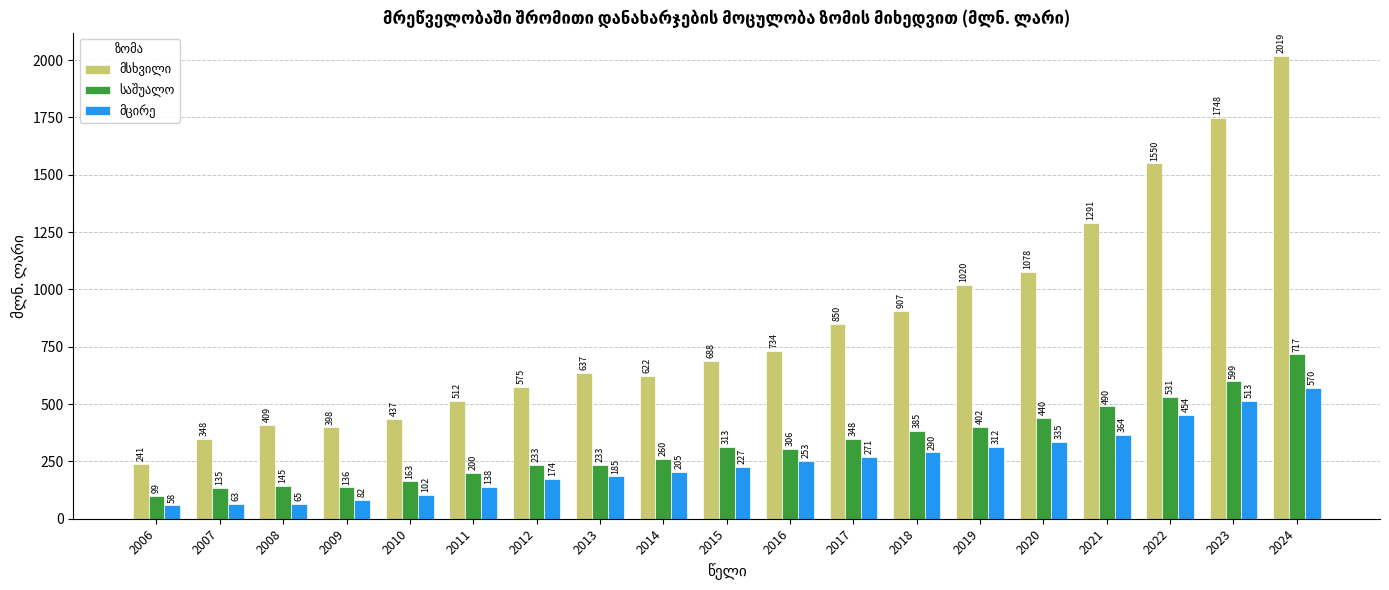

At which category is the sum across all series the highest?

2024